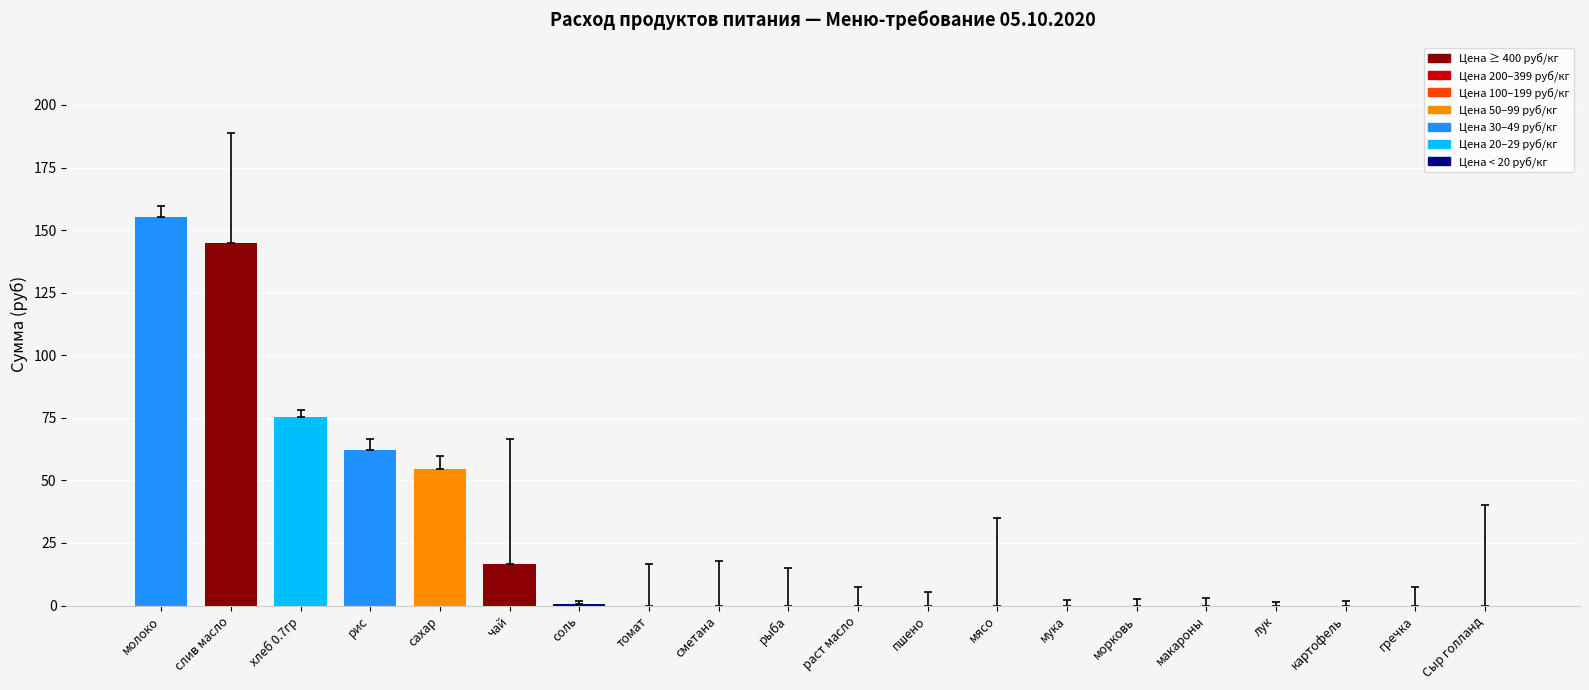

The chart shows a value of 55.4 at пшено. True or false?

False